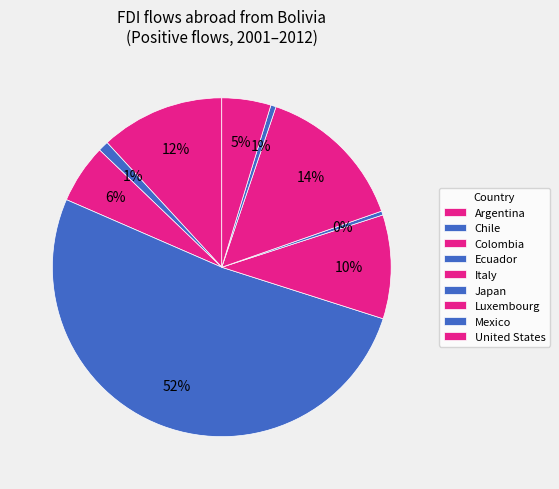

What is the change in value from Argentina to Colombia?

+0.8